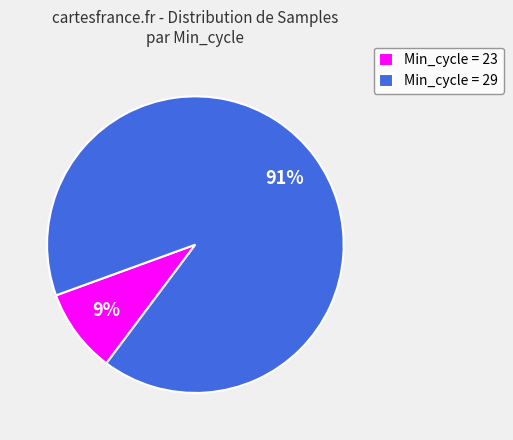

What percentage is the Min_cycle = 29 slice, to the nearest percent?

91%